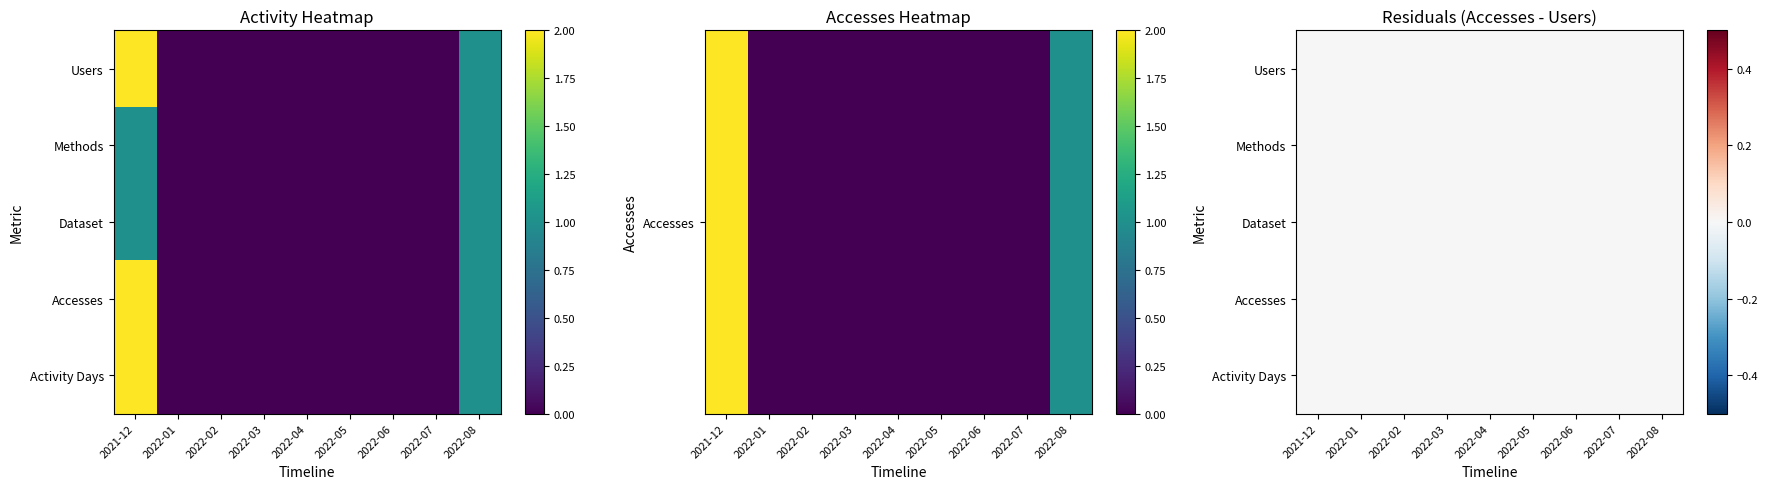

The Accesses series shows 0 at 2022-06. True or false?

True